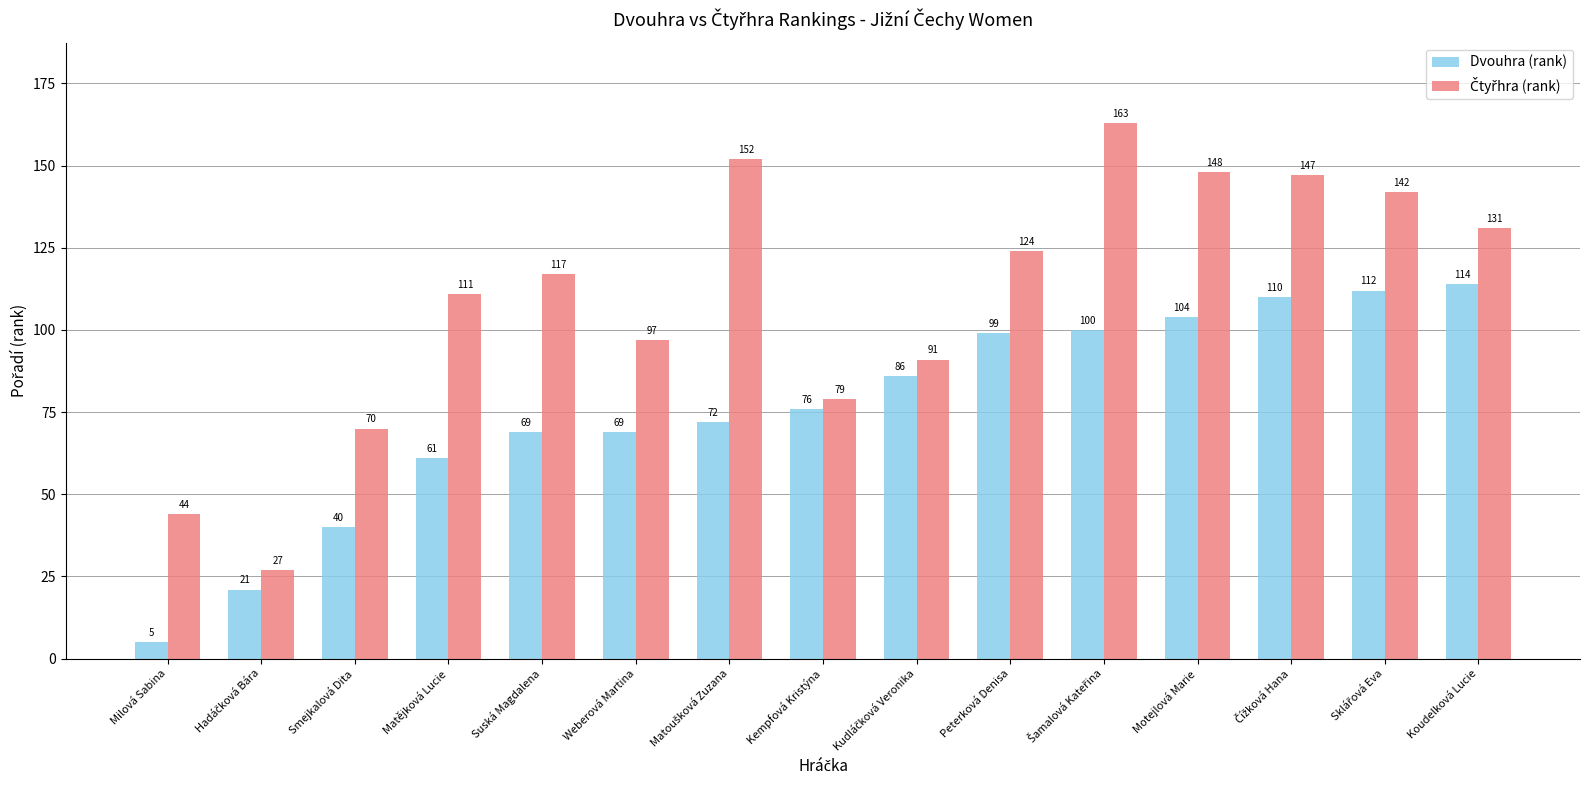

What is the lowest value of the Dvouhra (rank) series?

5